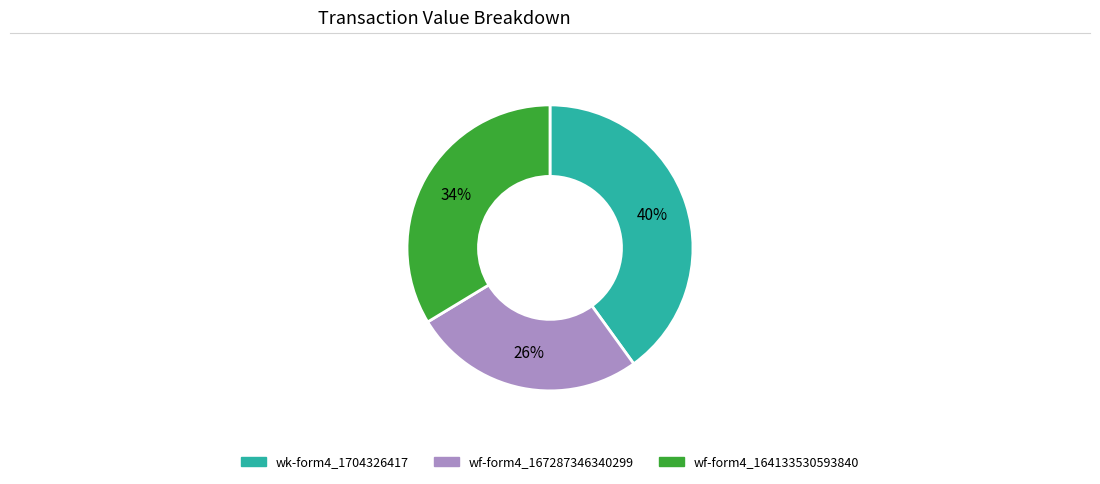

To the nearest percent, what is the average slice percentage?

33%